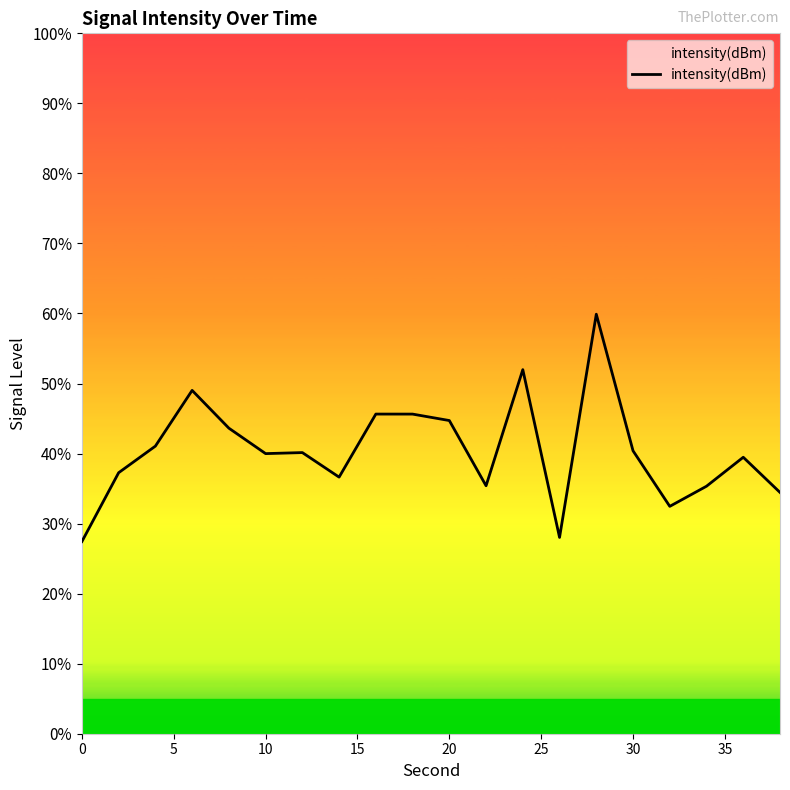

What is the smallest value displayed?

27.4